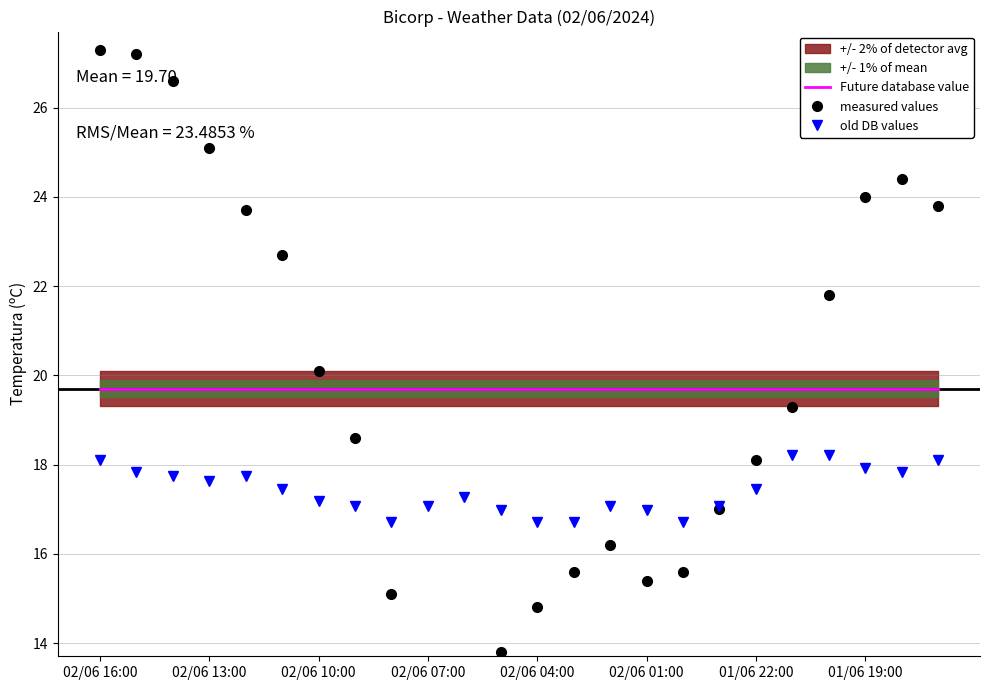

The value of Future database value at 02/06 13:00 is 19.7. True or false?

True